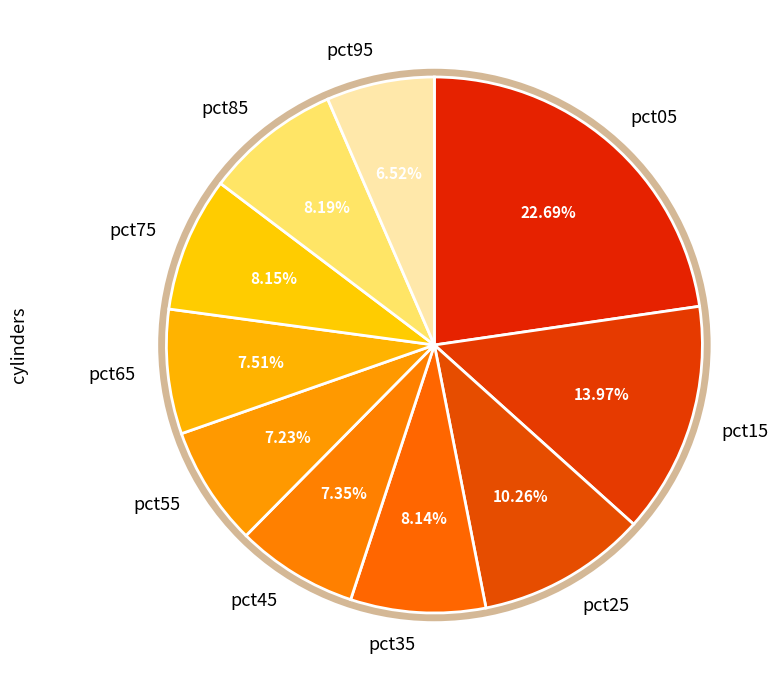

Is it true that pct25 is 20% of the pie?

False